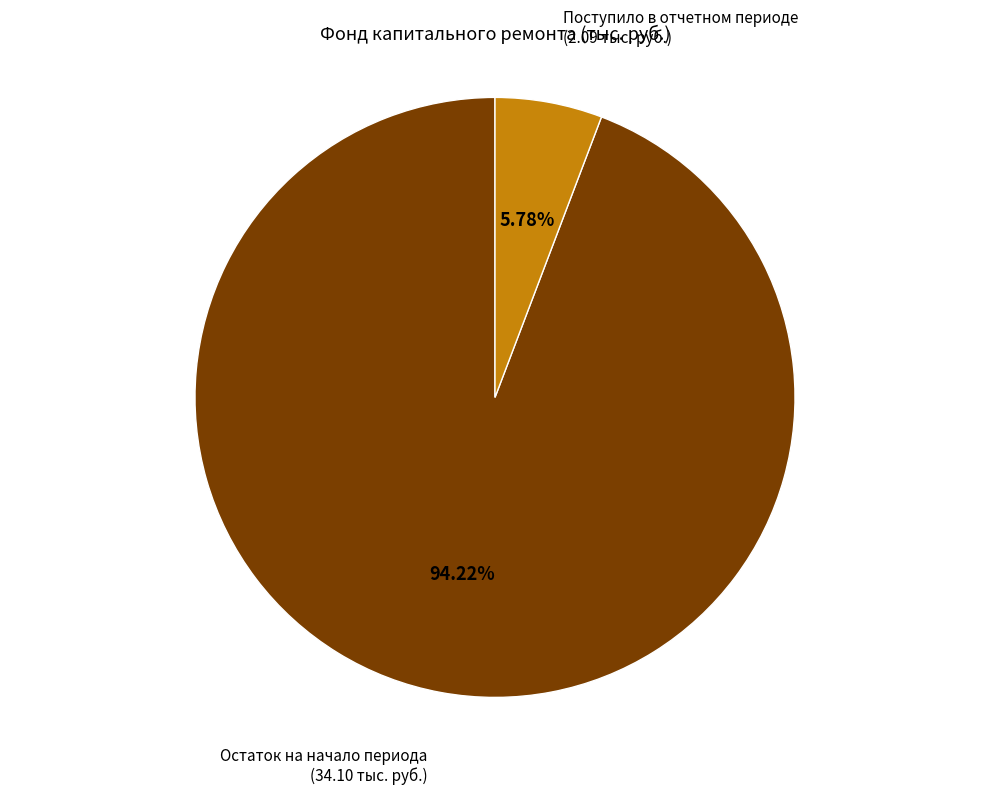

What is the total percentage of Остаток на начало периода and Поступило в отчетном периоде?

100.0%